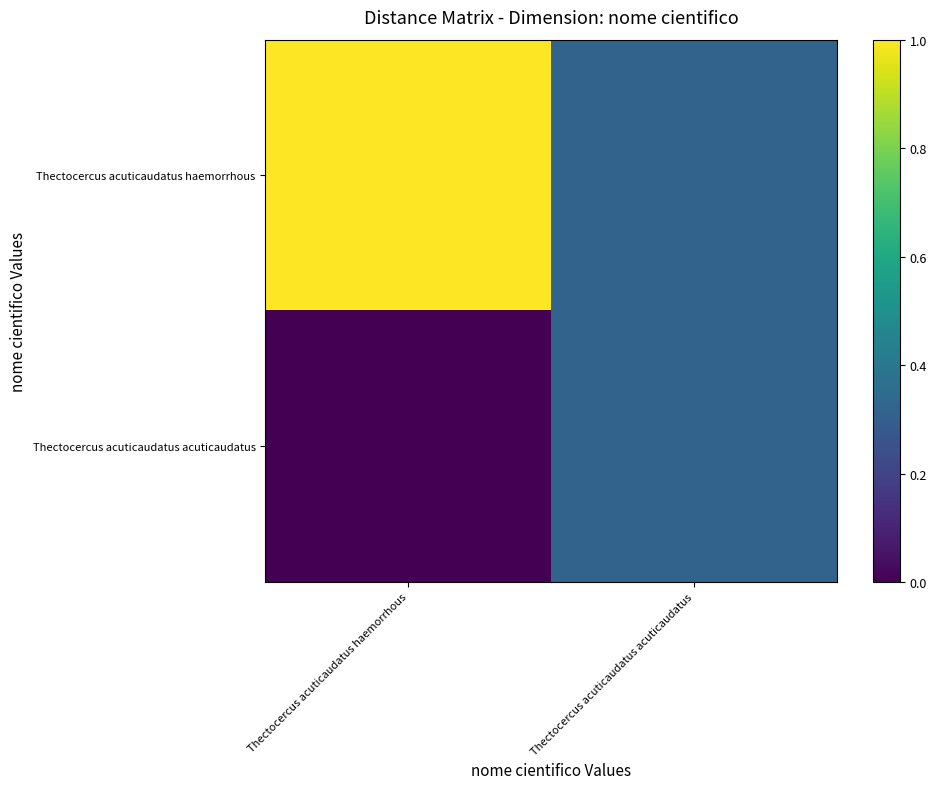

At which category is the sum across all series the highest?

Thectocercus acuticaudatus haemorrhous